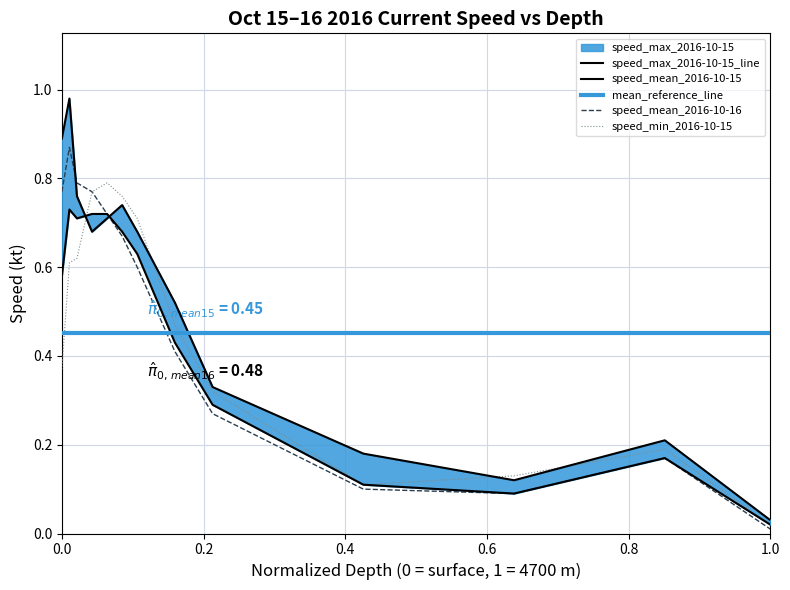

Which category has the lowest value in the speed_min_2016-10-15 series?

1.0